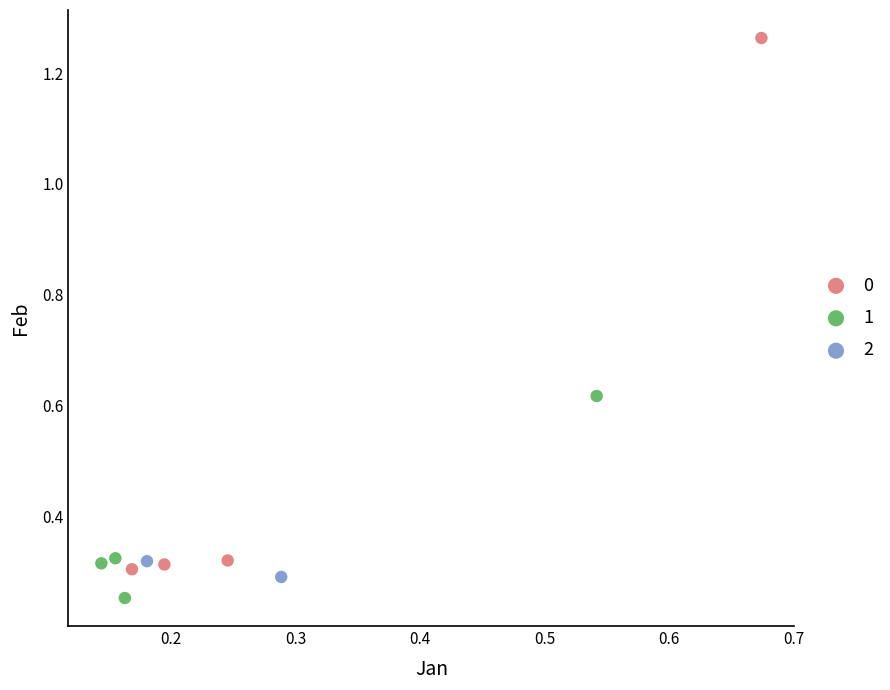

Which series reaches the maximum Y coordinate?

0